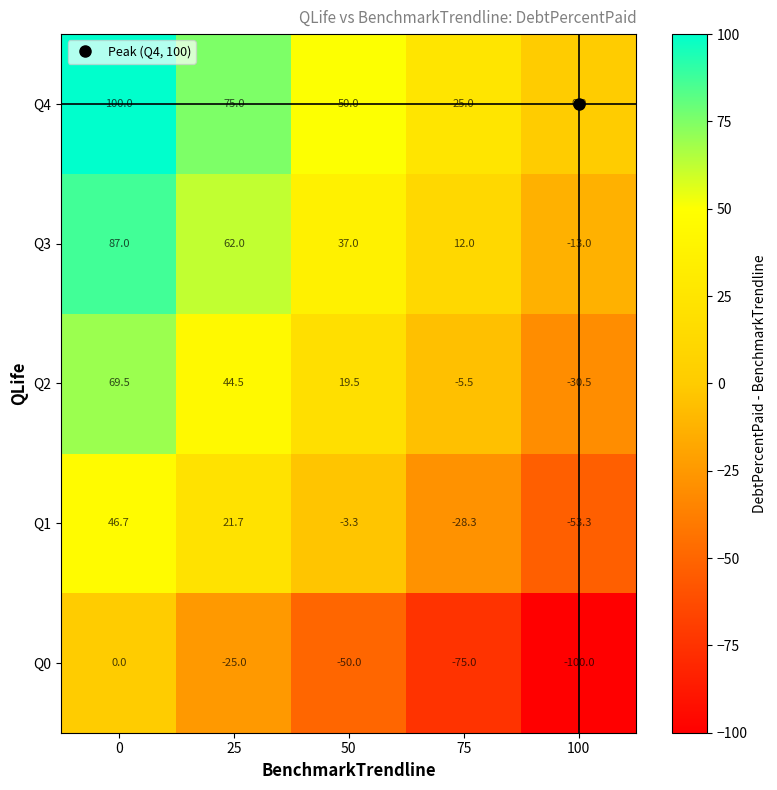

Count the number of data series in this chart.

5